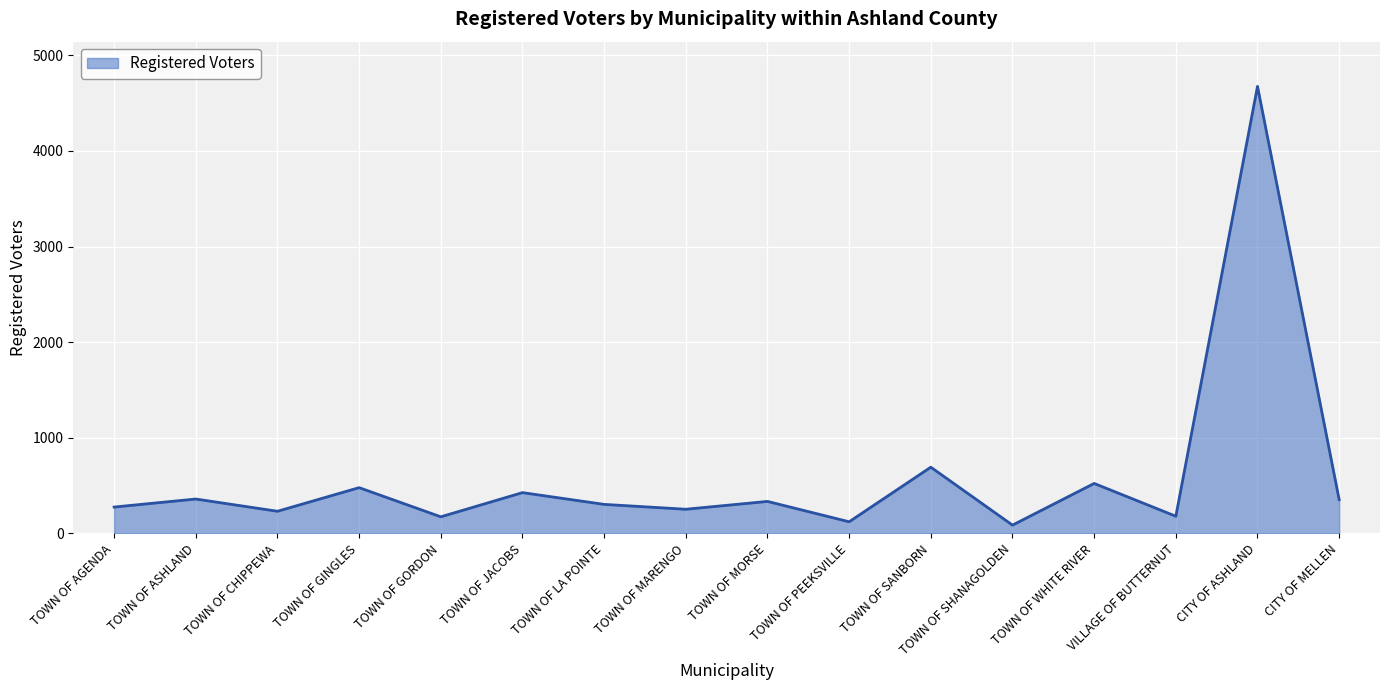

What is the difference between the maximum and minimum values?

4589